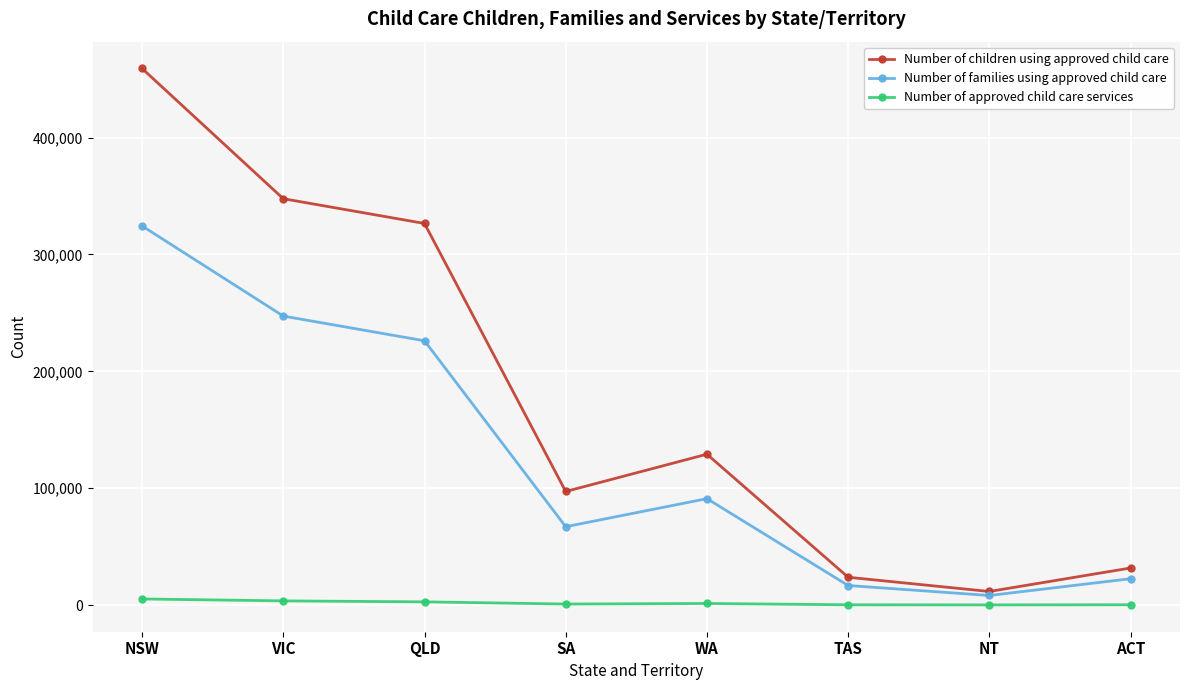

At which label does Number of children using approved child care first exceed 129080?

NSW